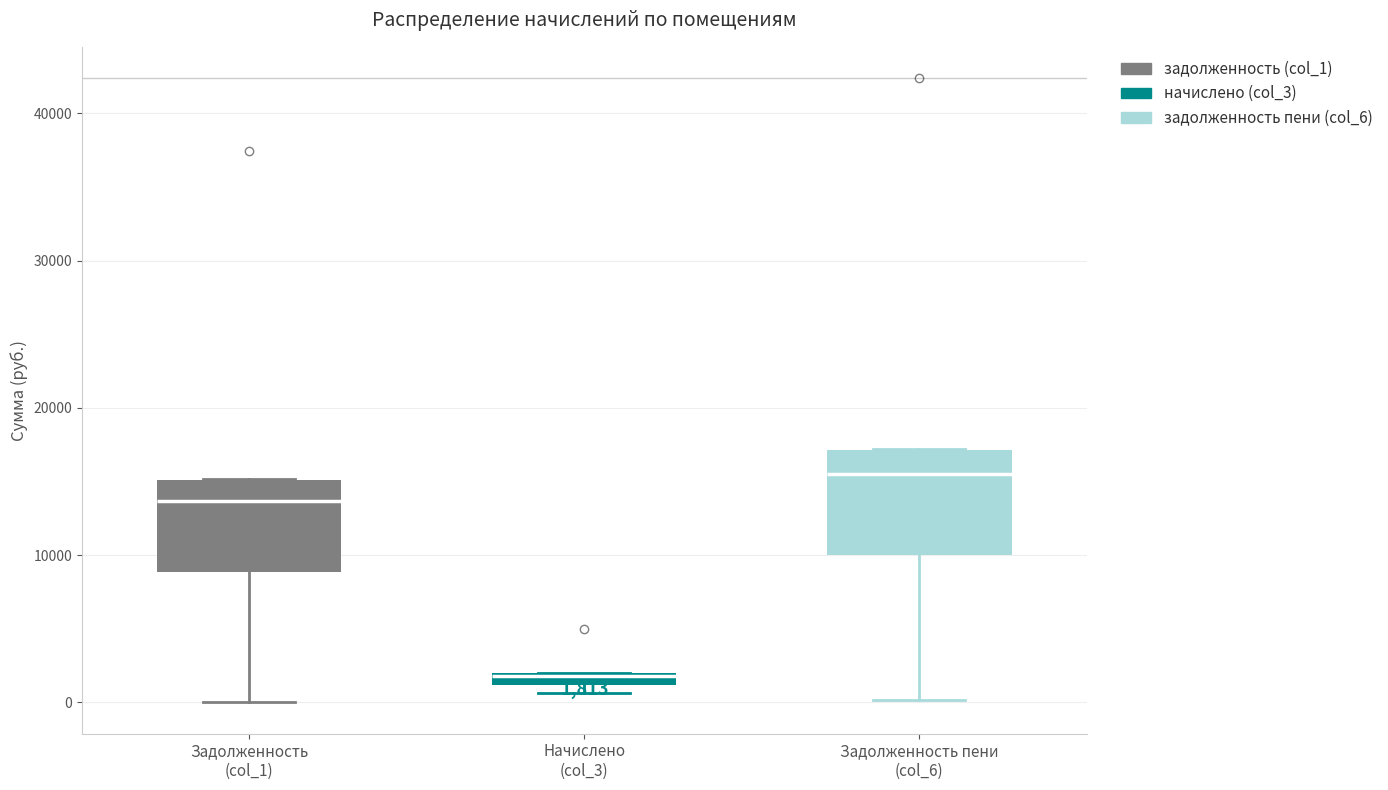

Which box has the highest median line?

Задолженность пени (col_6)